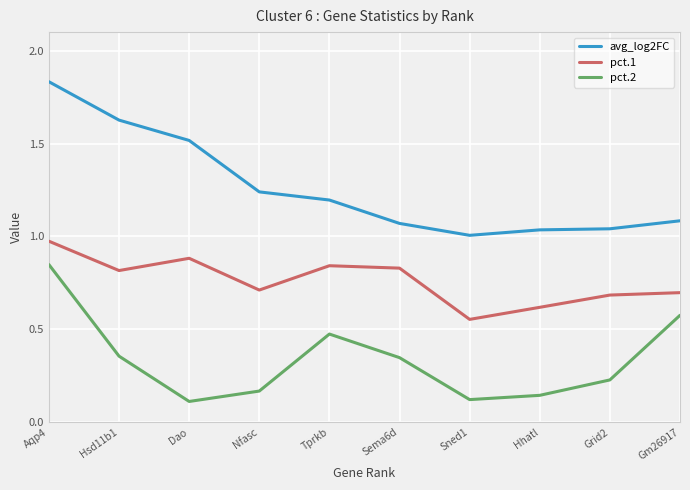

What is the total value across all series at Grid2?

2.0